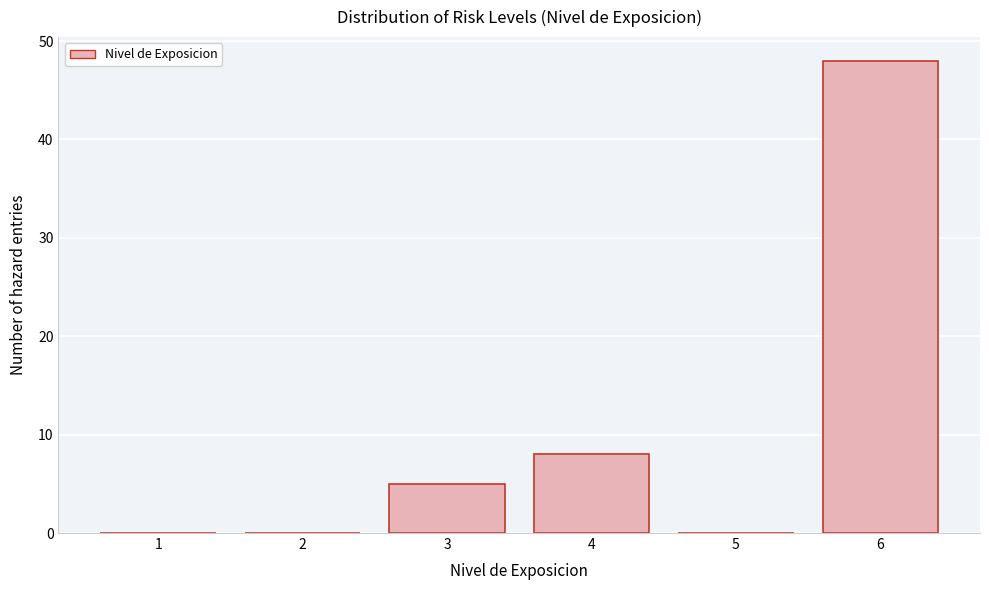

What is the height of the bar covering 2.5 to 3.5 on the x-axis? The values are not printed on the chart, so give them approximately, as read against the axis.

5